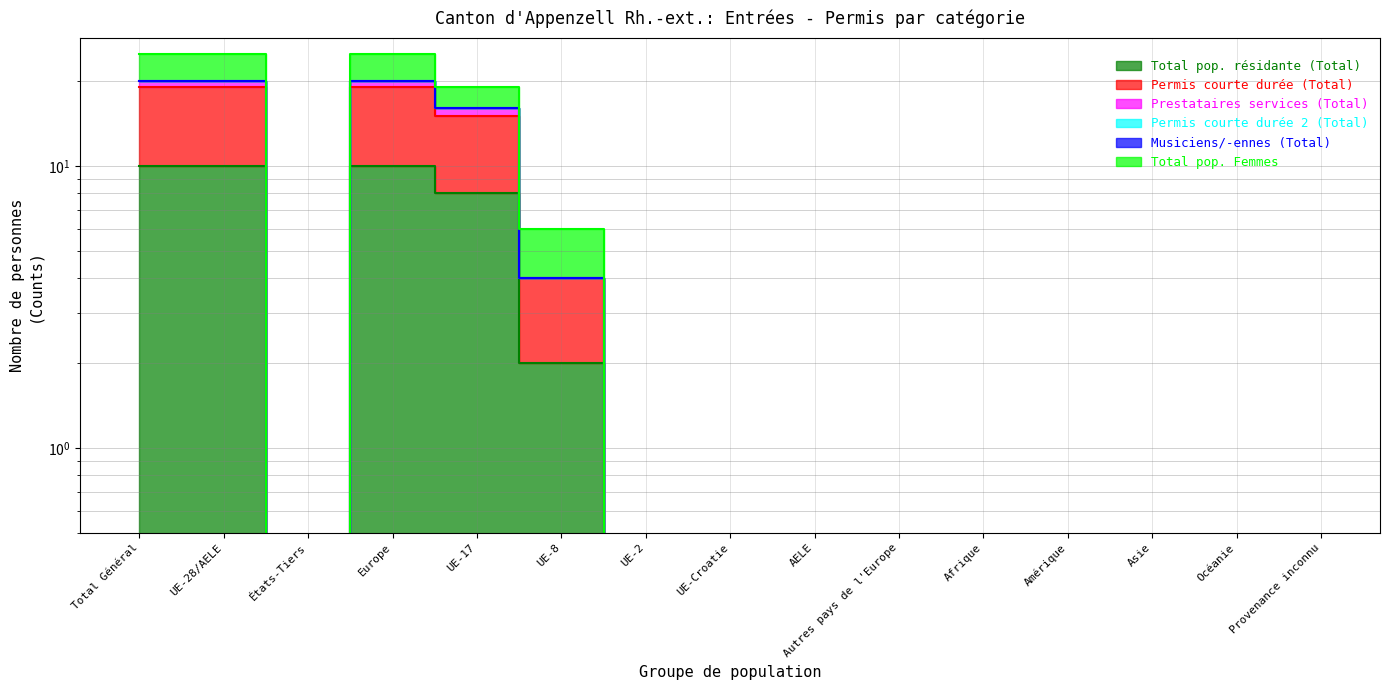

How many data points in Permis courte durée (Total) are above 0?

5